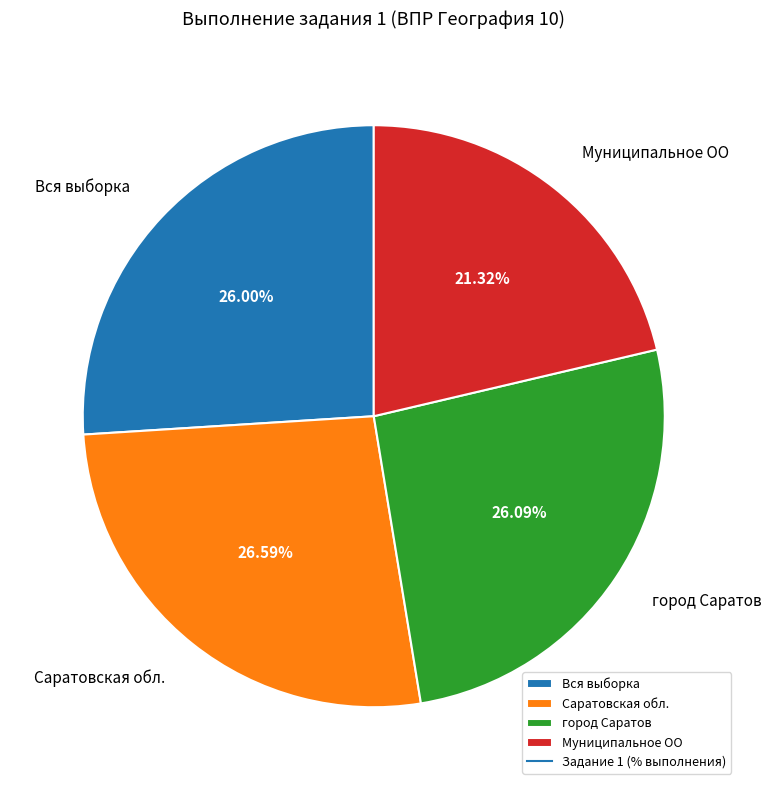

What percentage is the город Саратов slice, to the nearest percent?

26%